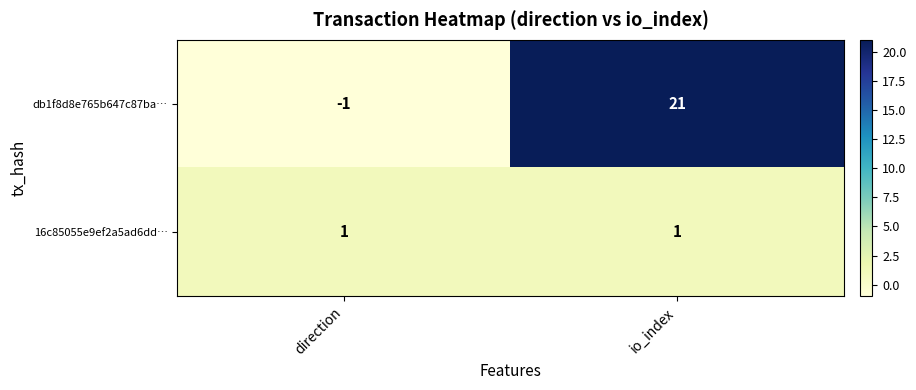

Reading right to left, what are all the values shown in this chart?

db1f8d8e765b647c87ba…: io_index=21	direction=-1
16c85055e9ef2a5ad6dd…: io_index=1	direction=1